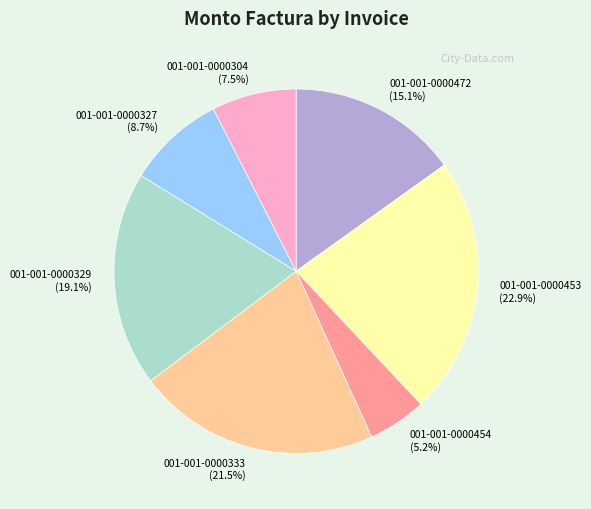

Which category has the smallest portion of the pie?

001-001-0000454